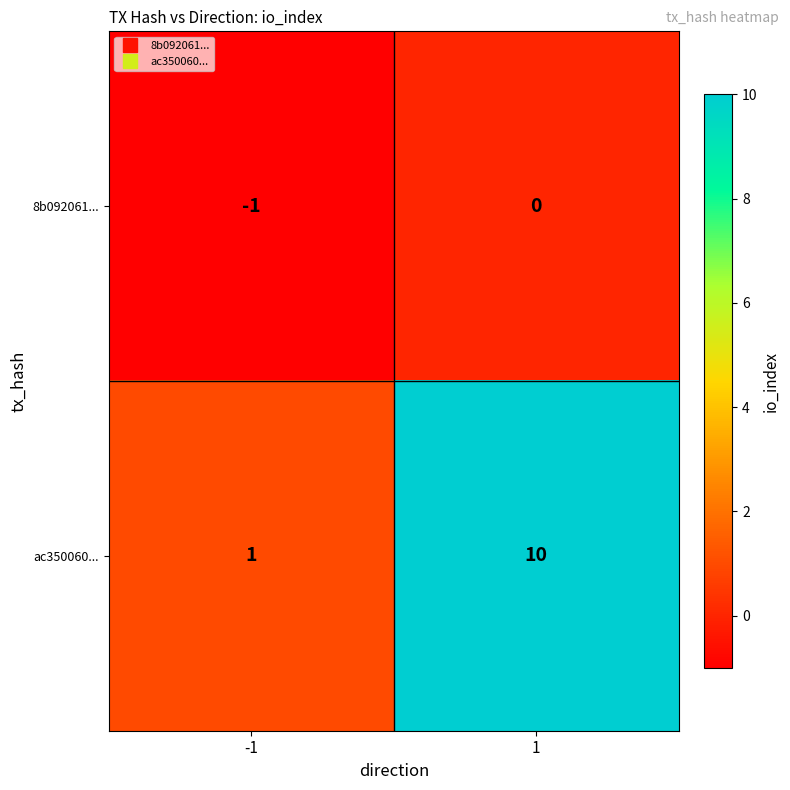

What is the difference between the highest and lowest values at 1?

10